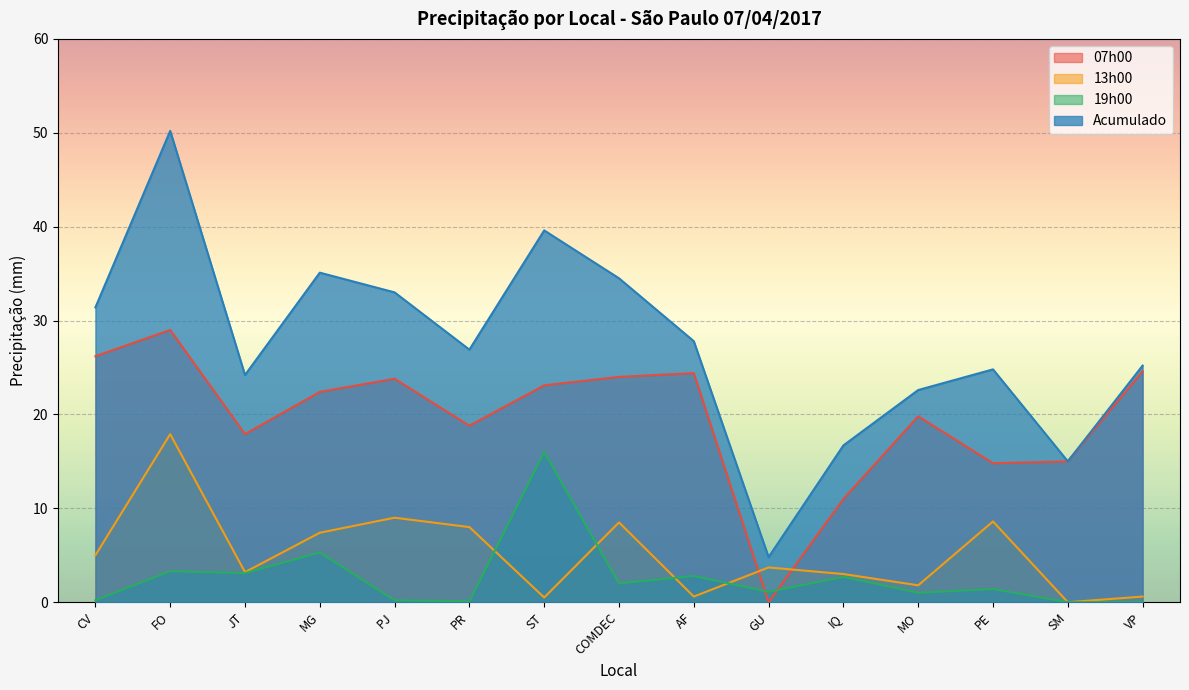

Is the value of 13h00 at IQ greater than the value of 07h00 at FO?

No